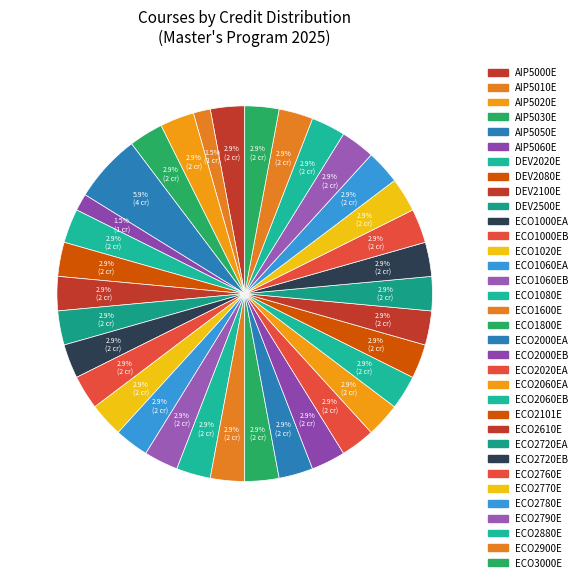

How many segments does this pie chart have?

34